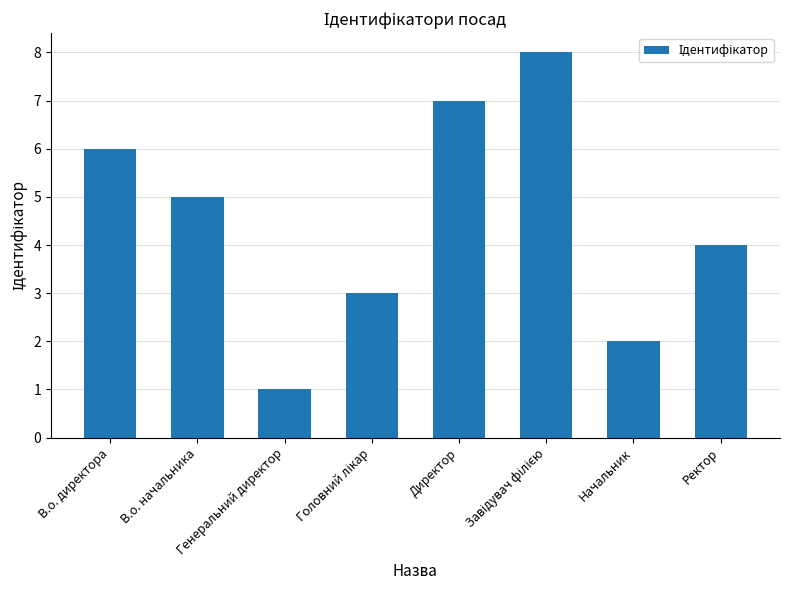

At which category does the chart reach its minimum across all series?

Генеральний директор